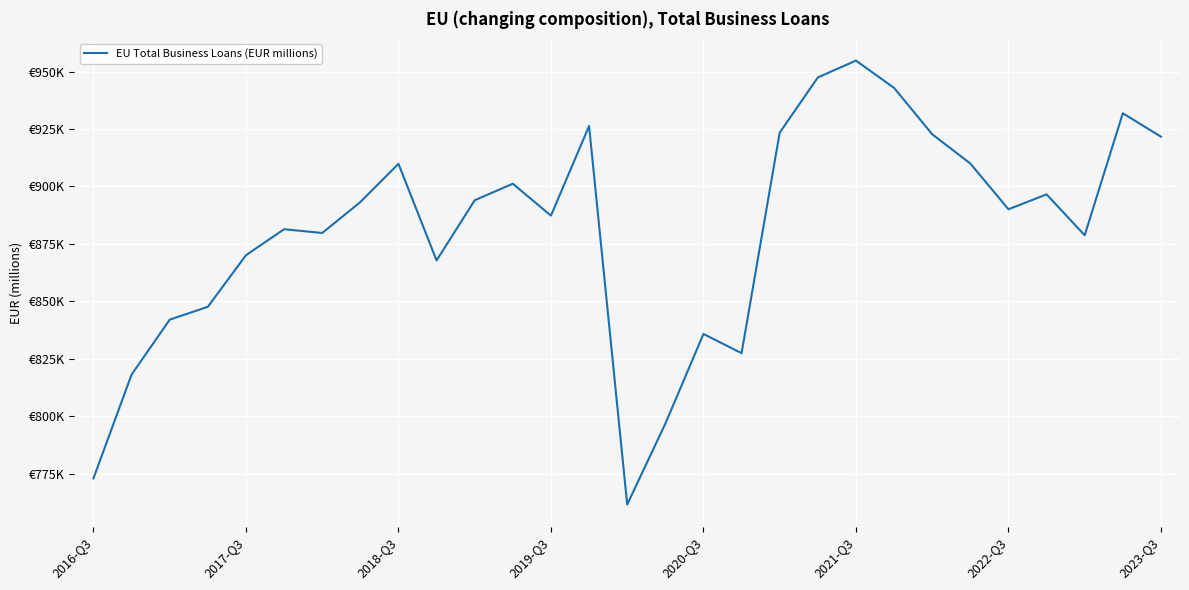

Does the chart display data point markers on the line(s)?

No